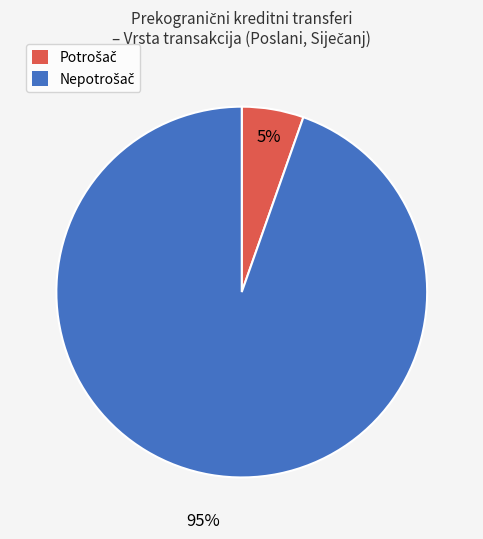

To the nearest percent, what is the average slice percentage?

50%